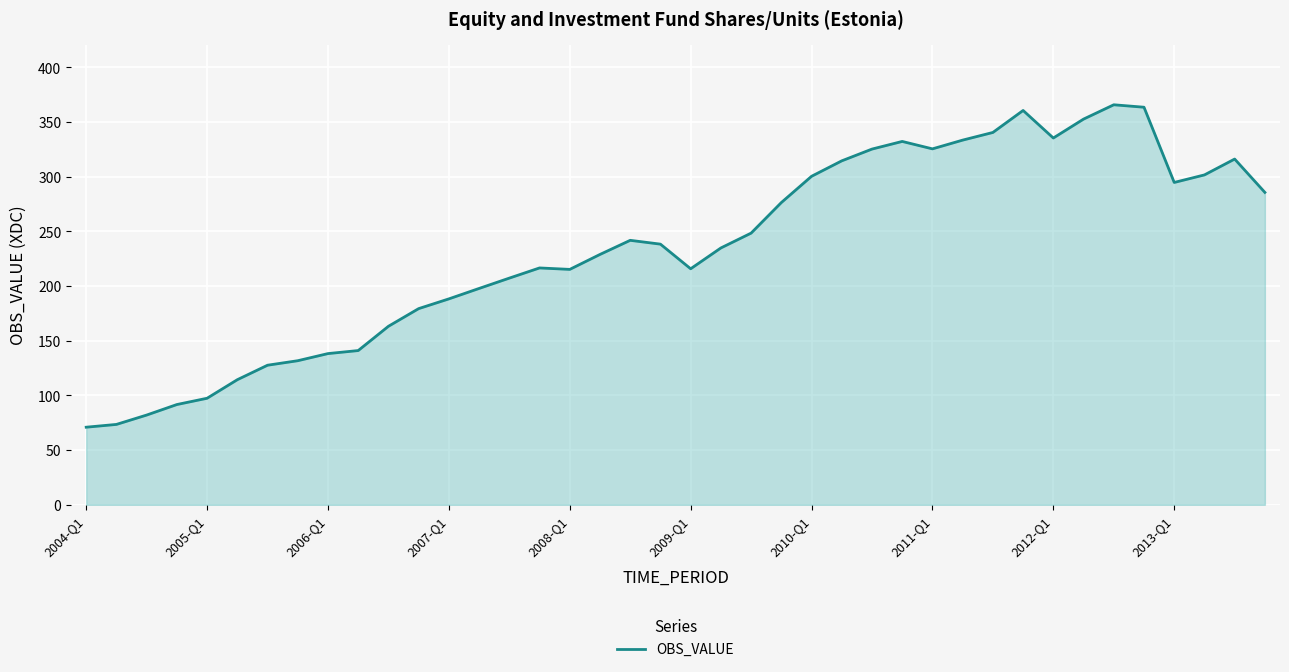

Does the chart have visible grid lines?

Yes